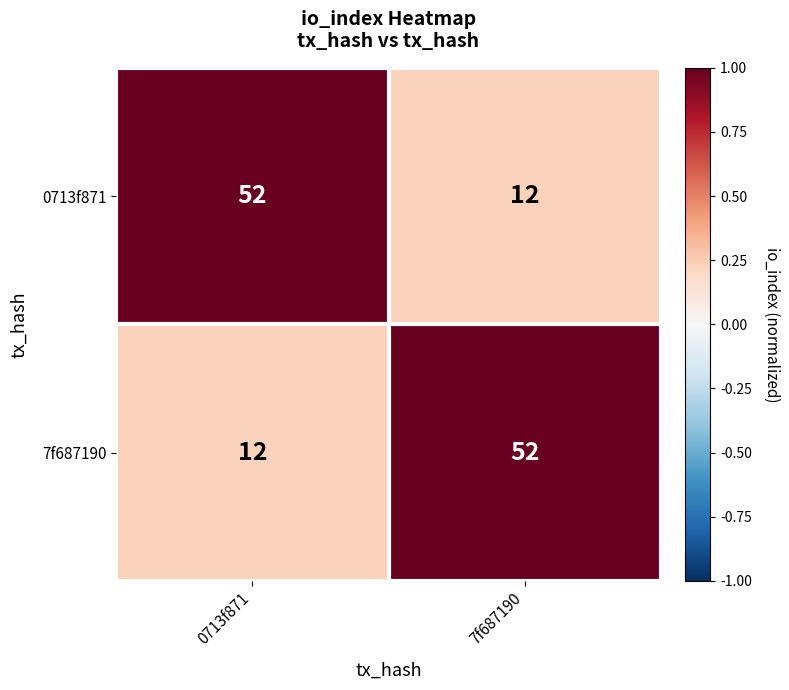

What is the total value across all series at 7f687190?

64